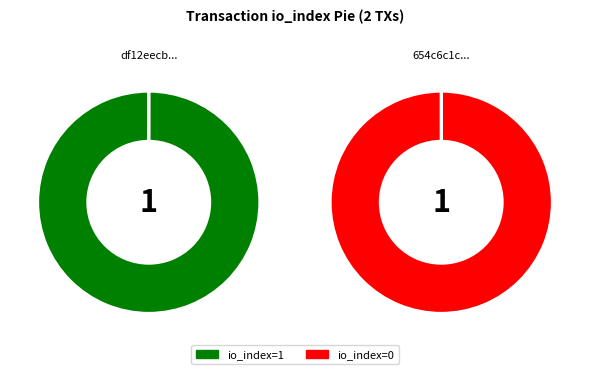

What percentage is the io_index=1 slice, to the nearest percent?

100%